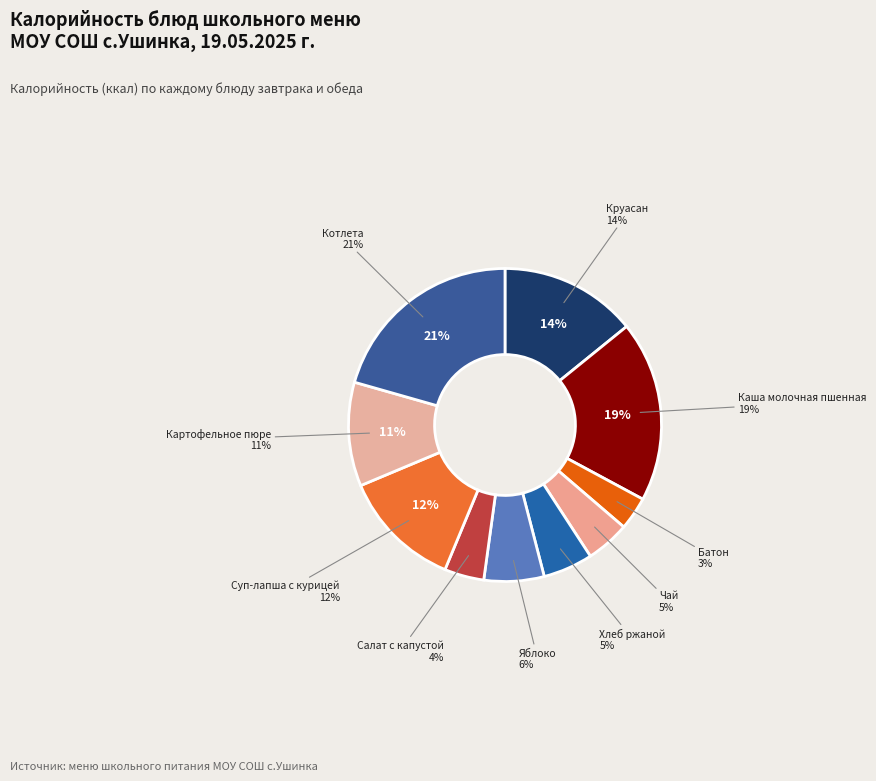

Rank the categories by value from lowest to highest.

Батон, Салат с капустой, Чай, Хлеб ржаной, Яблоко, Картофельное пюре, Суп-лапша с курицей, Круасан, Каша молочная пшенная, Котлета